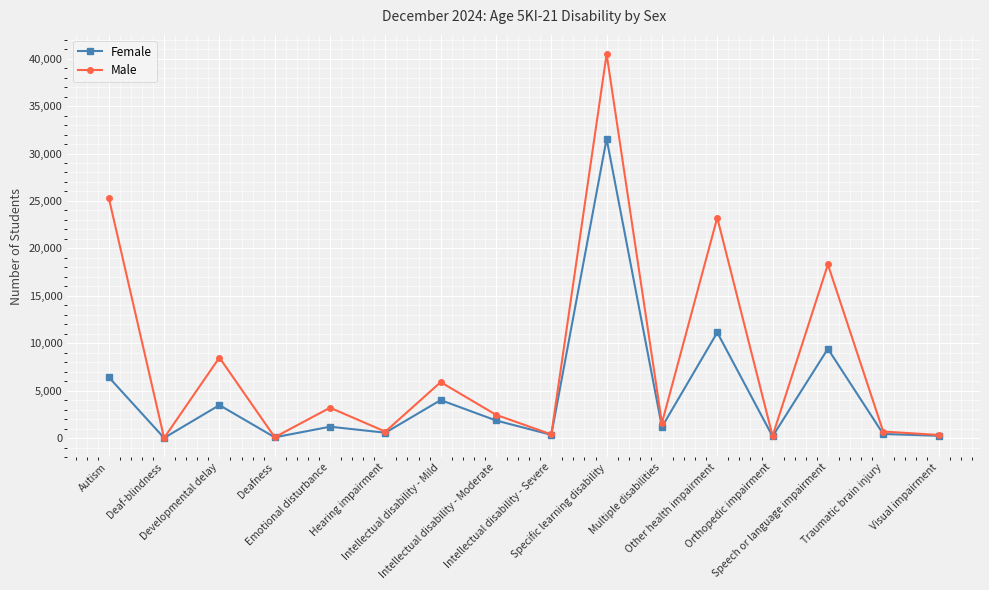

Rank the series by their average value, from lowest to highest.

Female, Male